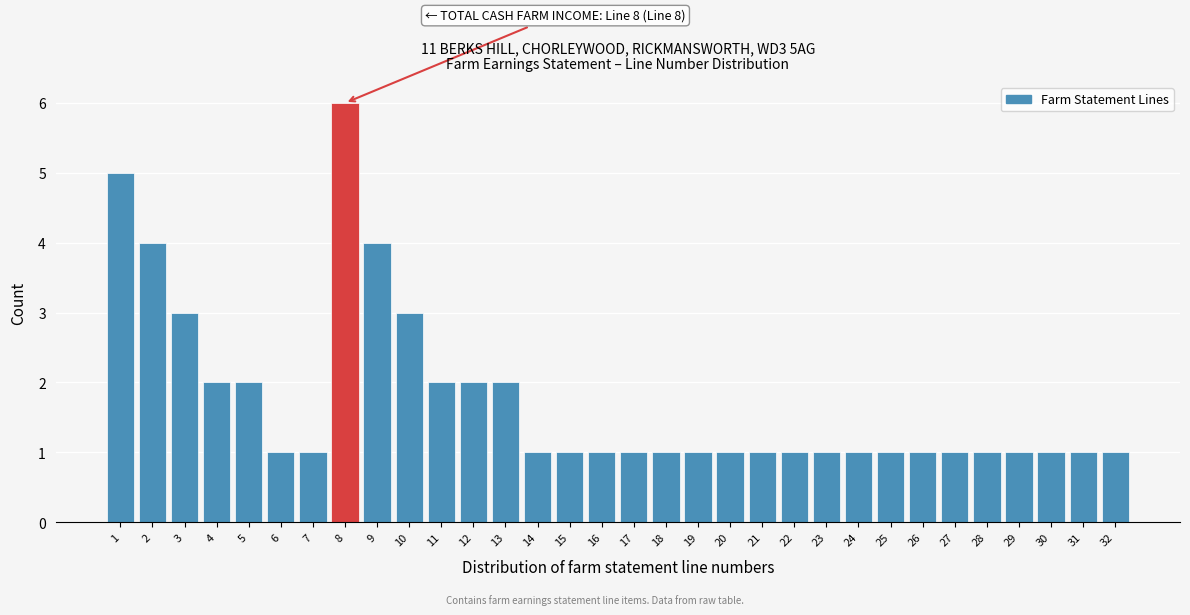

Over which range of the x-axis is the bar tallest?

7.5 to 8.5